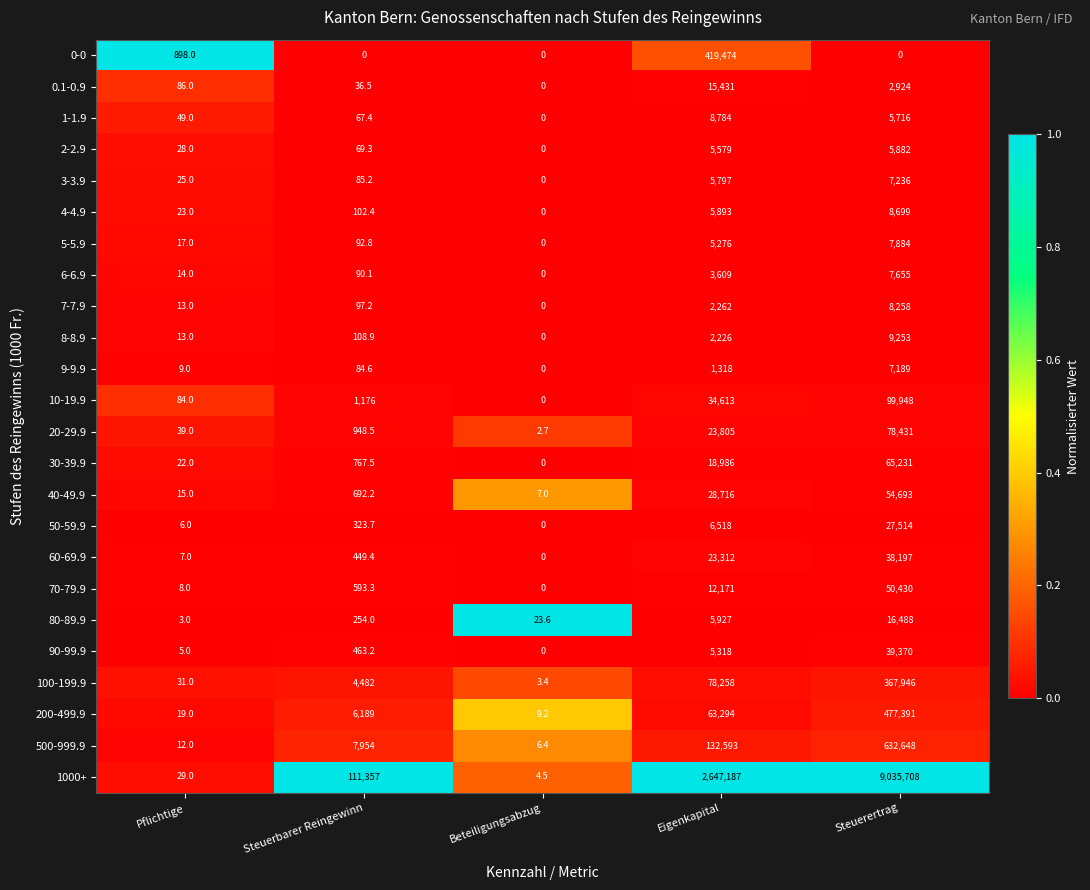

What is the greatest value displayed?

9035708.0